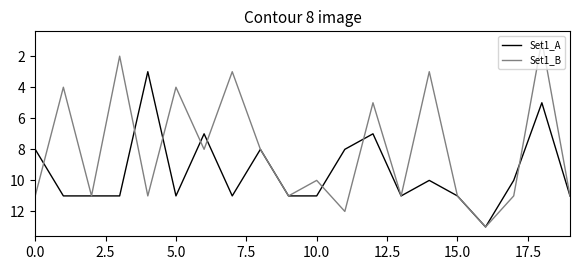

Which series has the largest range (max minus min)?

Set1_B